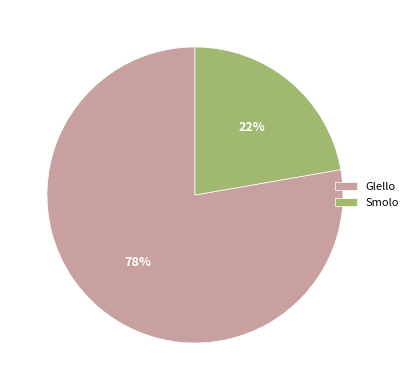

To the nearest percent, what is the combined percentage of Smolo and Glello?

100%